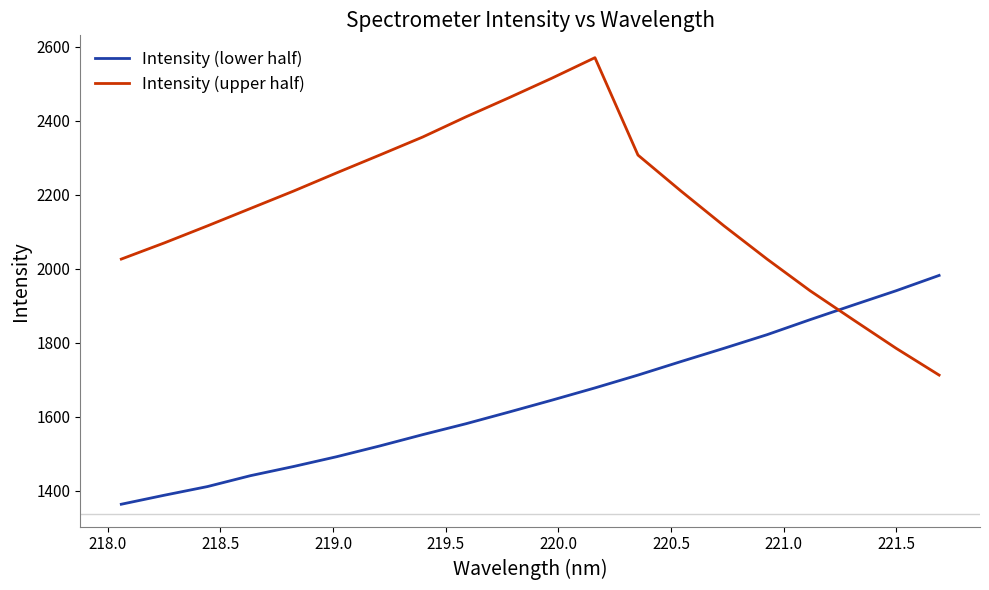

What is the maximum value for Intensity (upper half)?

2570.2